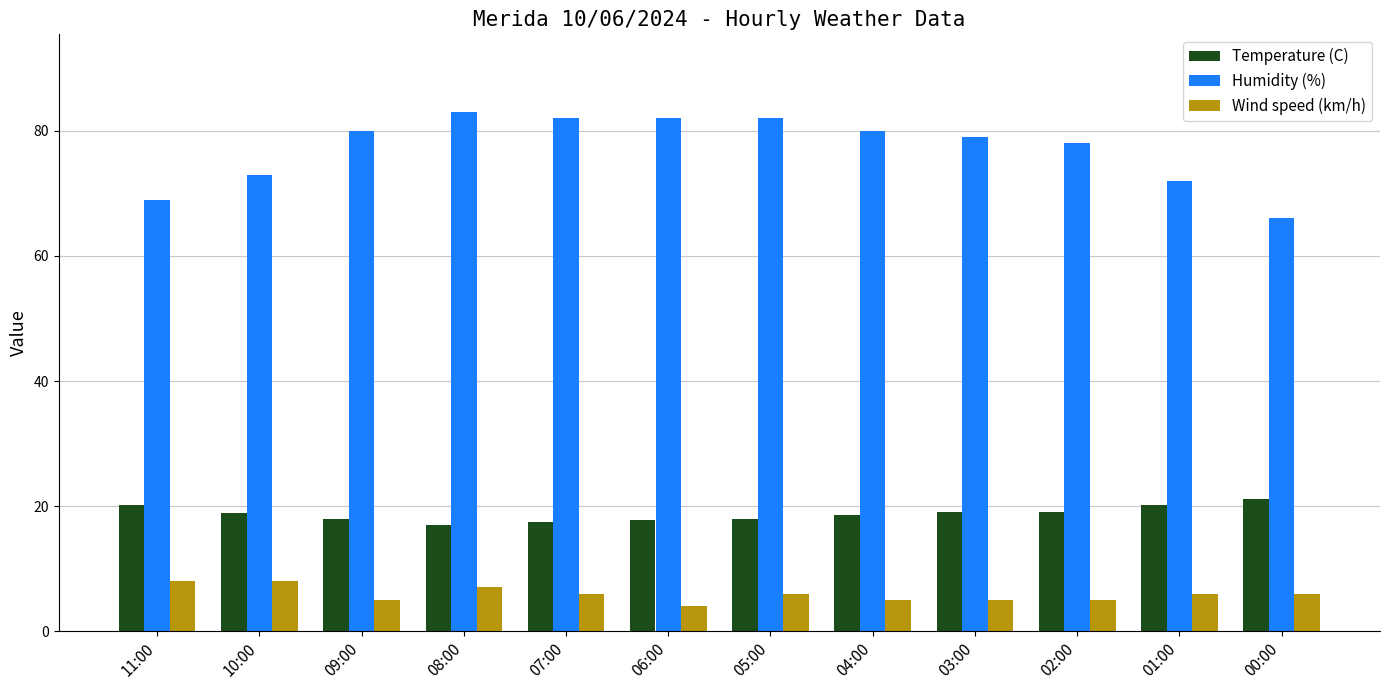

What are all the series names shown in the legend?

Temperature (C), Humidity (%), Wind speed (km/h)